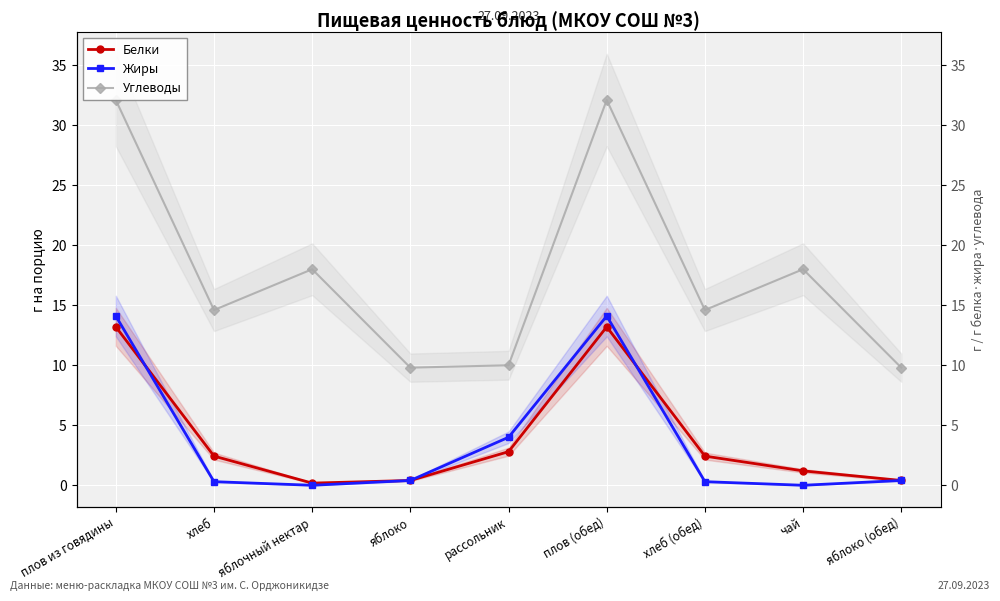

Reading left to right, extract all data points from this chart.

Белки: плов из говядины=13.2	хлеб=2.4	яблочный нектар=0.2	яблоко=0.4	рассольник=2.8	плов (обед)=13.2	хлеб (обед)=2.4	чай=1.2	яблоко (обед)=0.4
Жиры: плов из говядины=14.1	хлеб=0.3	яблочный нектар=0.0	яблоко=0.4	рассольник=4.0	плов (обед)=14.1	хлеб (обед)=0.3	чай=0.0	яблоко (обед)=0.4
Углеводы: плов из говядины=32.1	хлеб=14.6	яблочный нектар=18.0	яблоко=9.8	рассольник=10.0	плов (обед)=32.1	хлеб (обед)=14.6	чай=18.0	яблоко (обед)=9.8